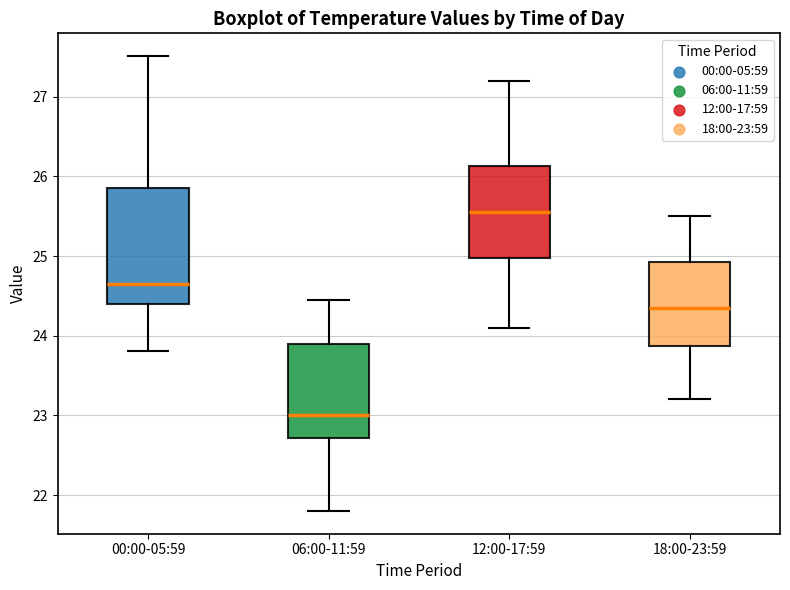

Reading left to right, transcribe this box plot: for each box, give where its median line is, the range the box spans, and where its two whiskers end, as read against the y-axis. The values are not printed on the chart, so give them approximately, as read against the axis.

00:00-05:59: median 24.7, box 24.4 to 25.9, whiskers 23.8 to 27.5
06:00-11:59: median 23.0, box 22.7 to 23.9, whiskers 21.8 to 24.5
12:00-17:59: median 25.6, box 25.0 to 26.1, whiskers 24.1 to 27.2
18:00-23:59: median 24.4, box 23.9 to 24.9, whiskers 23.2 to 25.5